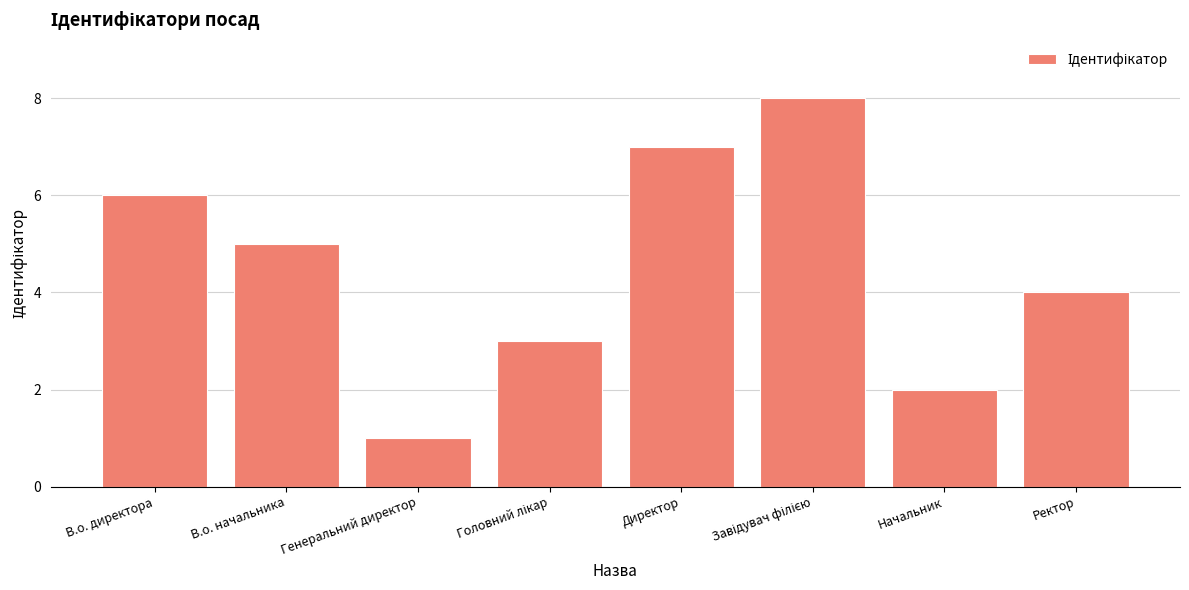

What is the sum of all values?

36